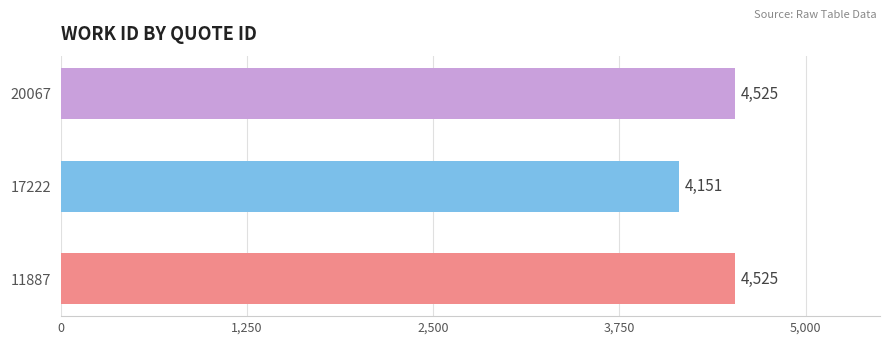

Reading bottom to top, transcribe all the data shown in this chart.

4525	4151	4525